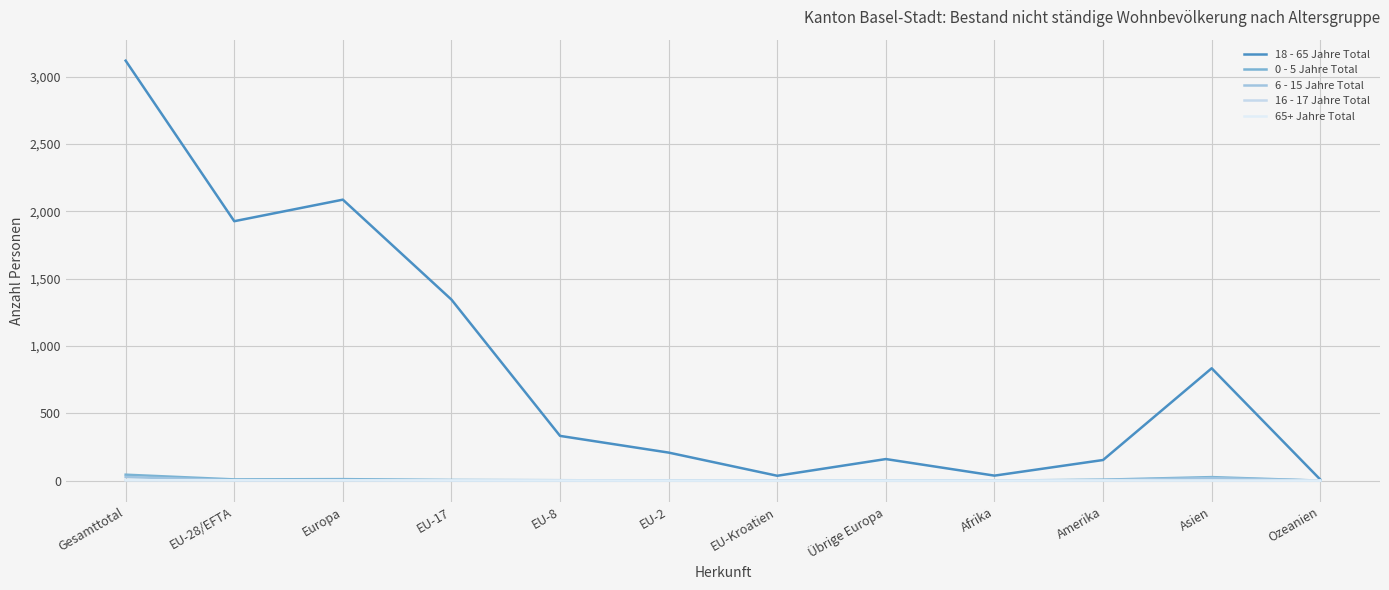

What is the difference between the maximum and minimum values in the 18 - 65 Jahre Total series?

3110